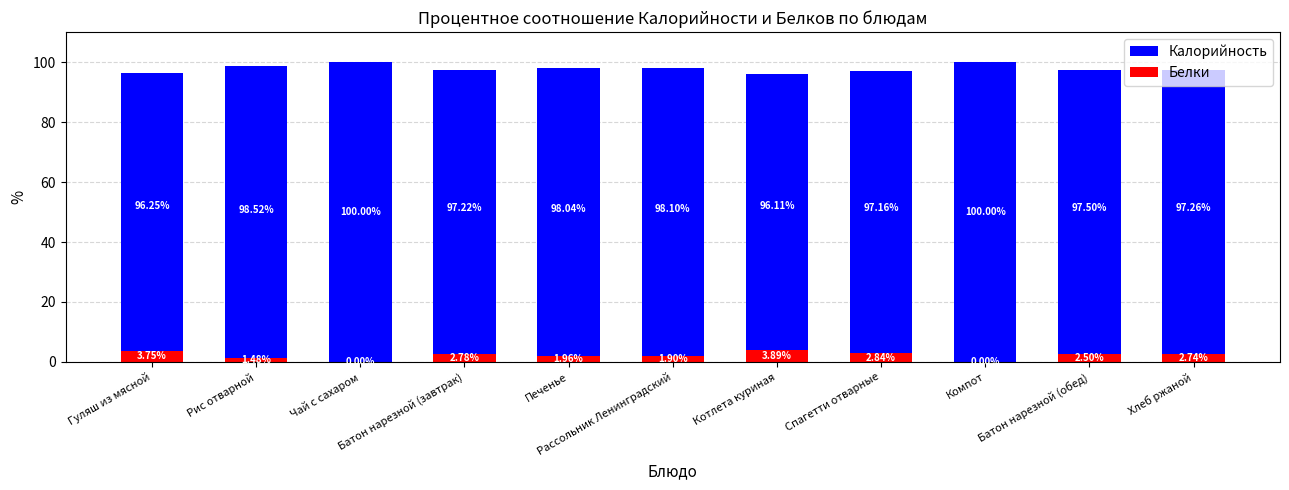

How many values in the Калорийность series are below 97?

2